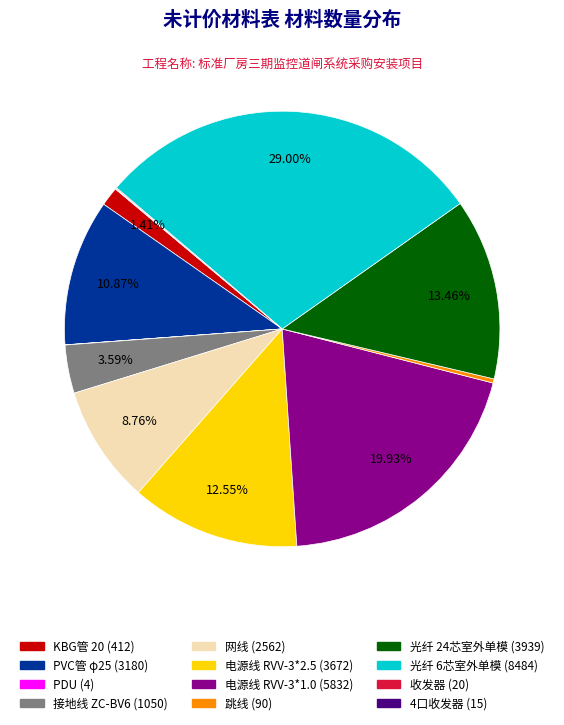

To the nearest percent, what percentage of the pie is 光纤 24芯室外单模?

13%